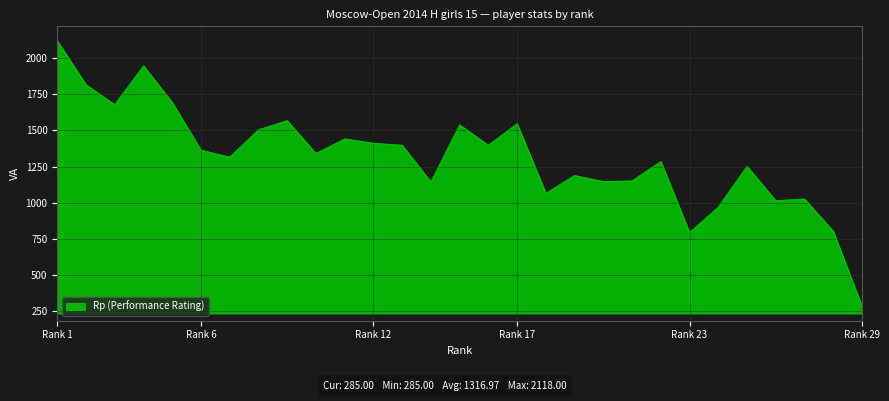

What is the minimum value shown in the chart?

285